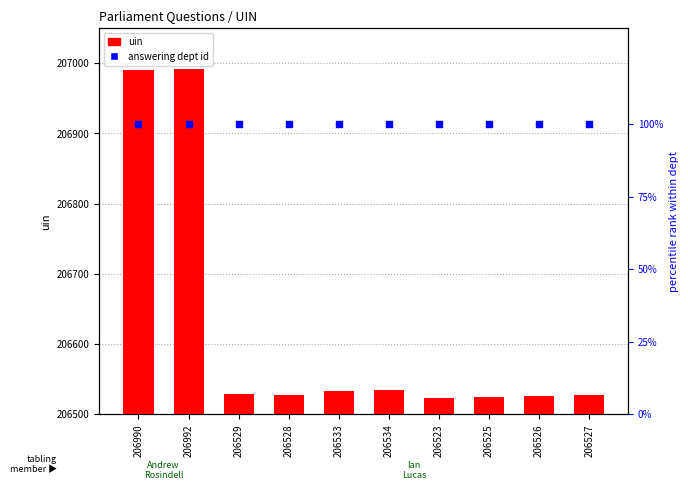

Which series contains the lowest Y value?

answering dept id